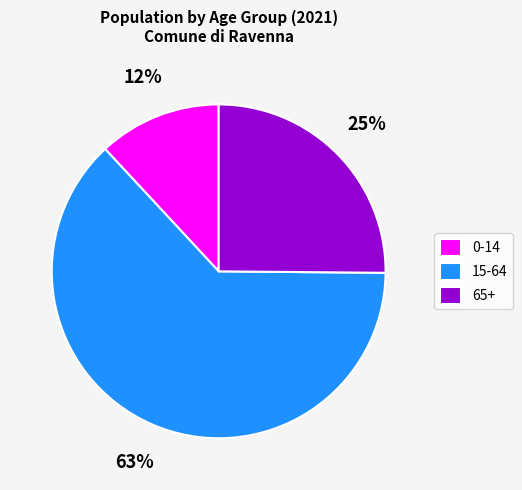

Approximately how many times larger is the value at 65+ compared to 0-14?

2.1